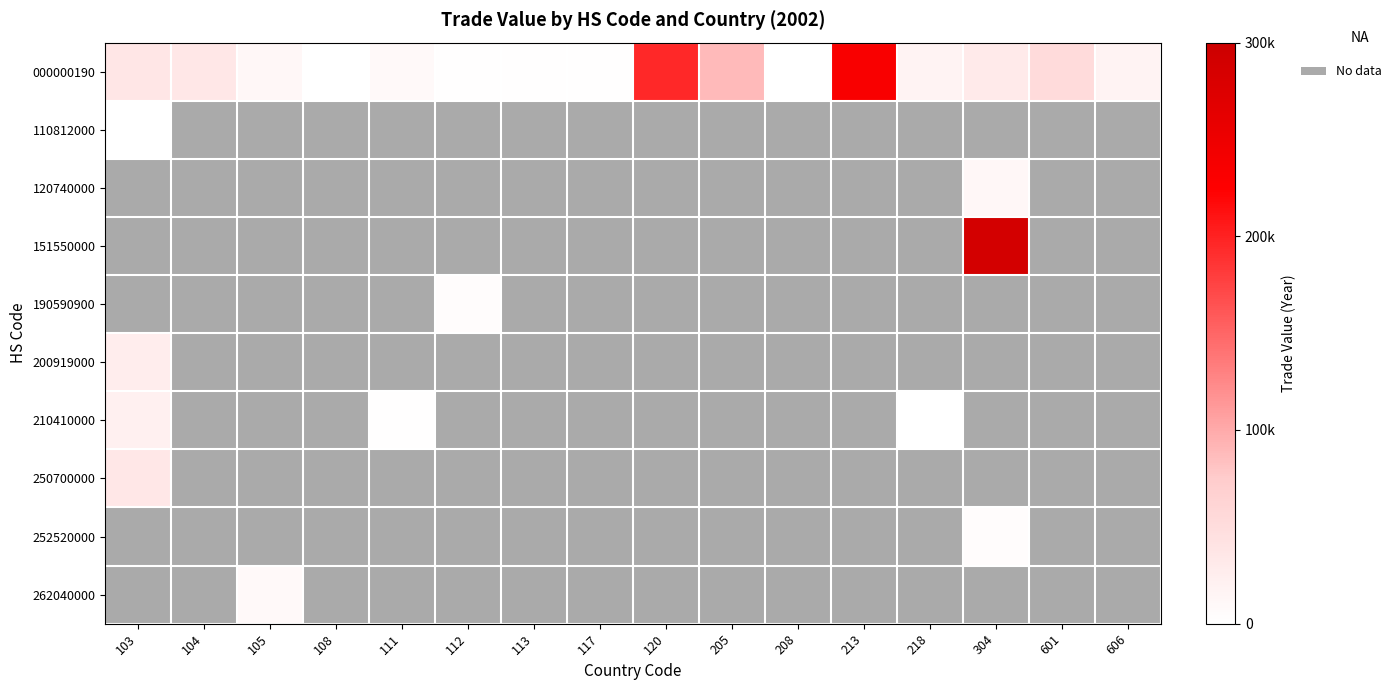

Which series changed the most between 111 and 218?

000000190